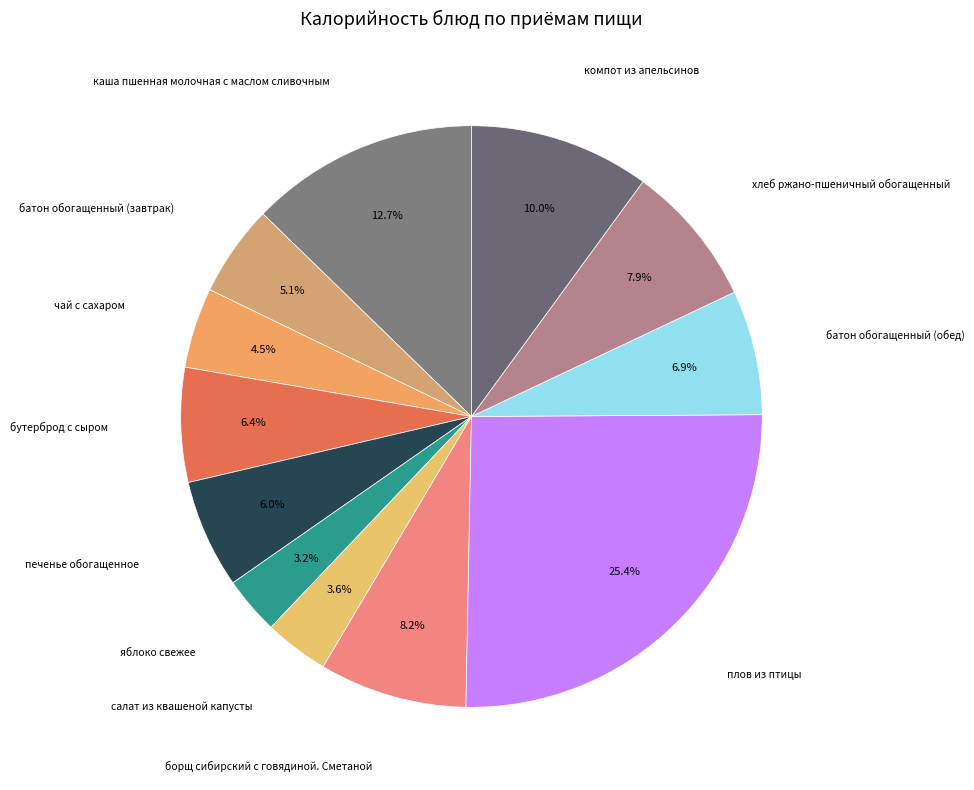

To the nearest percent, what is the average slice percentage?

8%